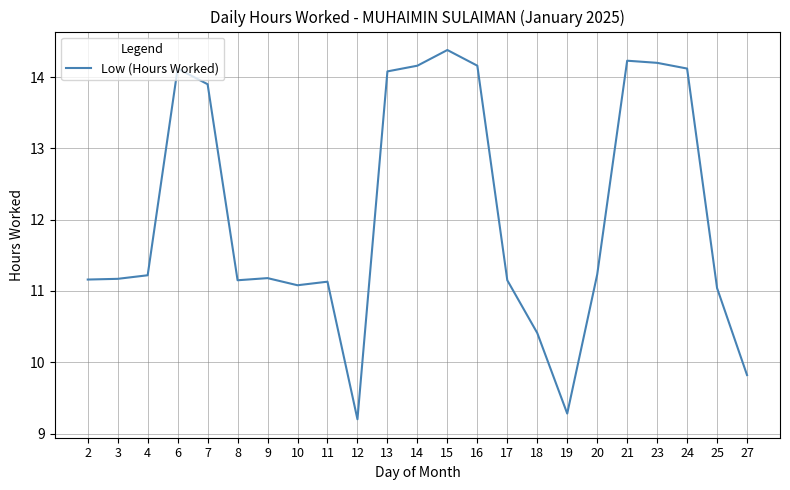

What is the change in value from 8 to 20?

+0.1